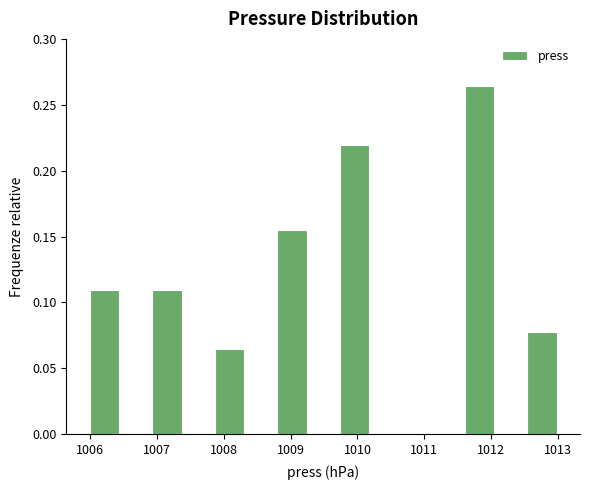

Over which range of the x-axis is the bar tallest?

1011.6 to 1012.1